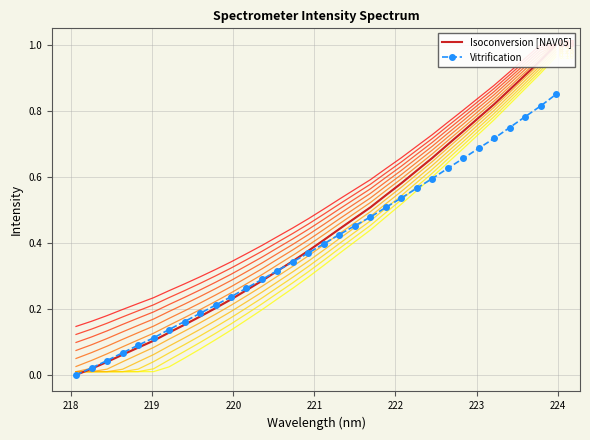

What is the value of the Isoconversion [NAV05] point at the 25th from the left?

0.7